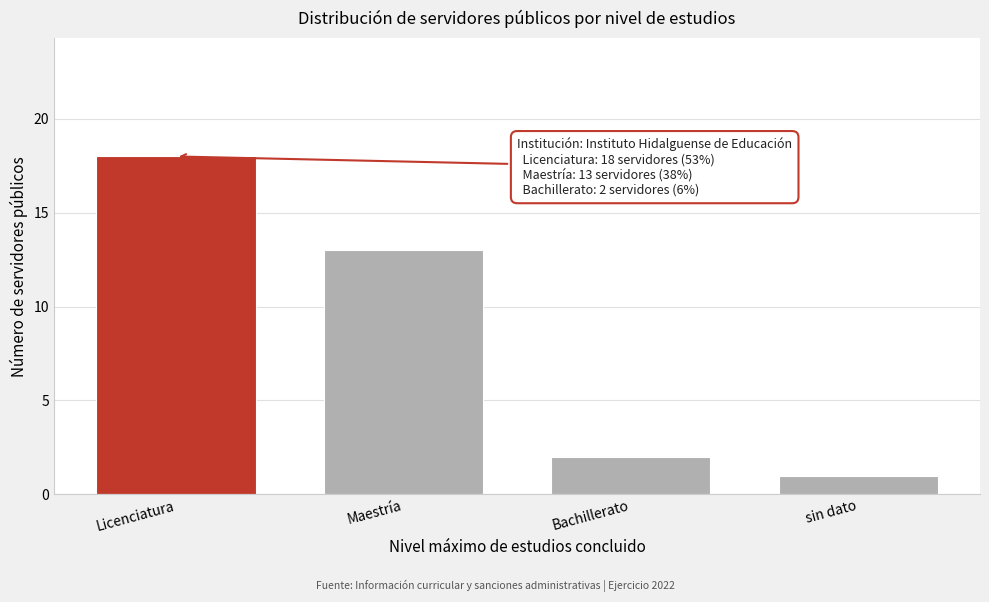

Reading left to right, what are all the values shown in this chart?

Licenciatura=18	Maestría=13	Bachillerato=2	sin dato=1